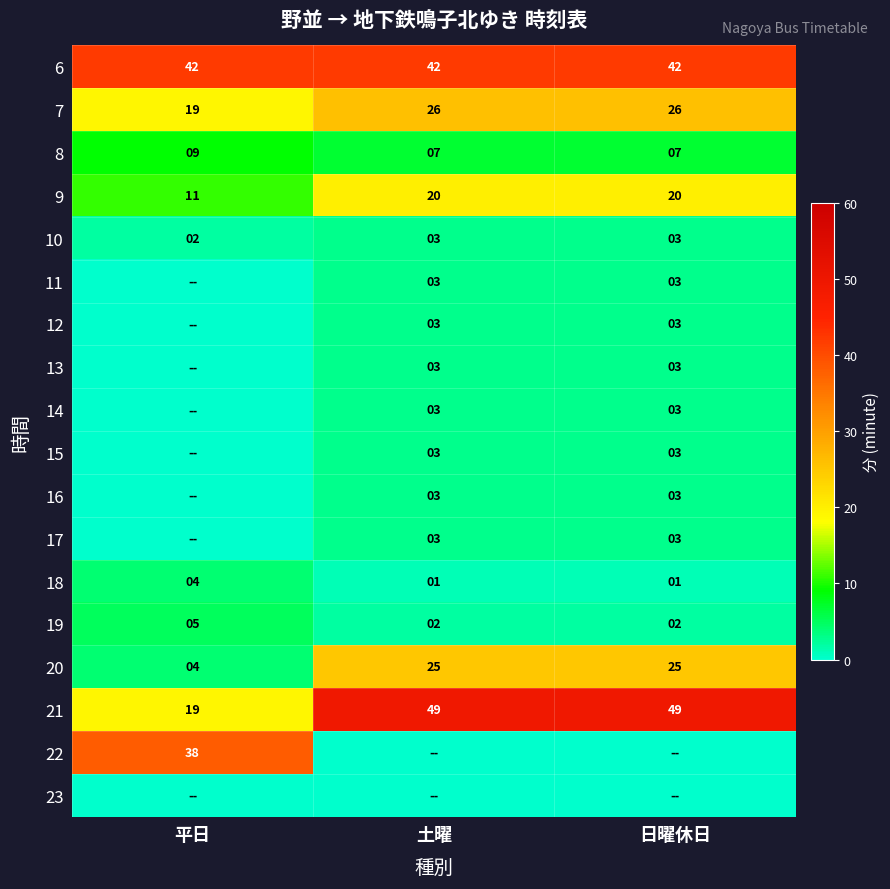

How many 7 values are between 19 and 26?

3